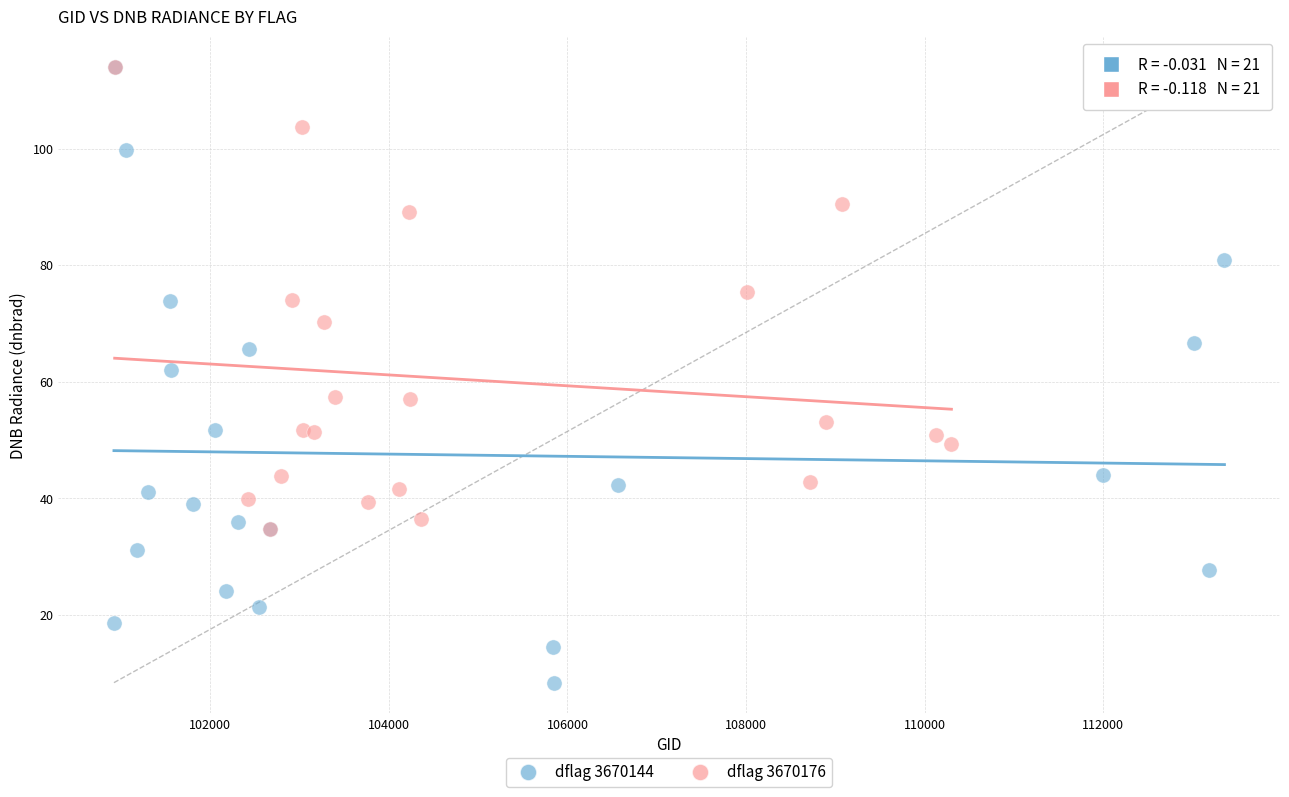

Which series has the largest Y range (max minus min)?

dflag 3670144